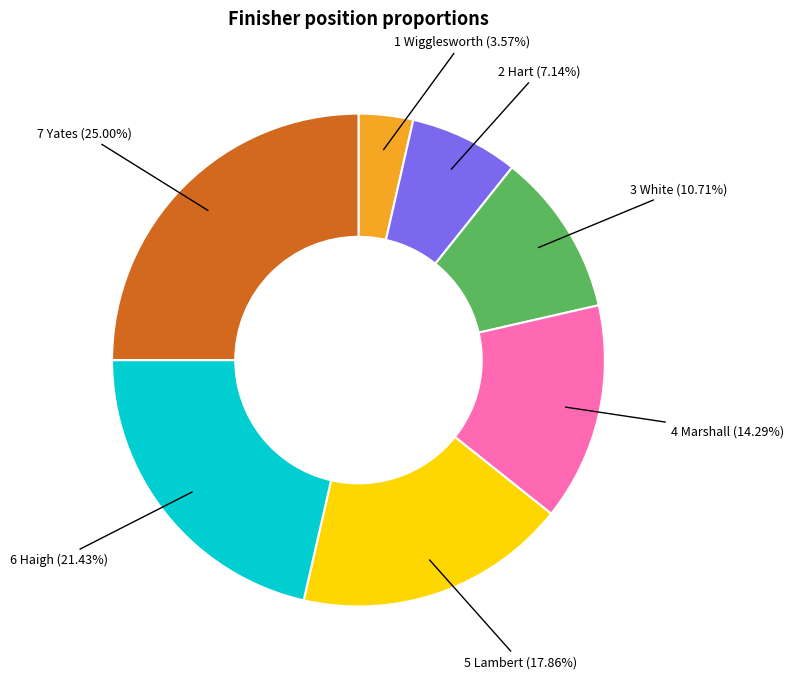

Does any single category account for the majority?

No